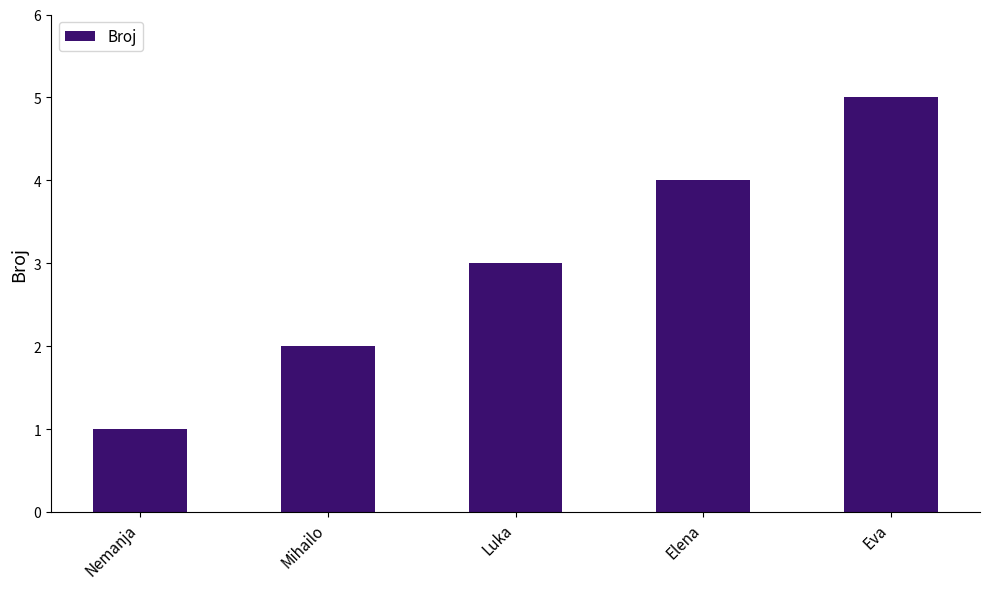

At which category does the chart reach its minimum across all series?

Nemanja